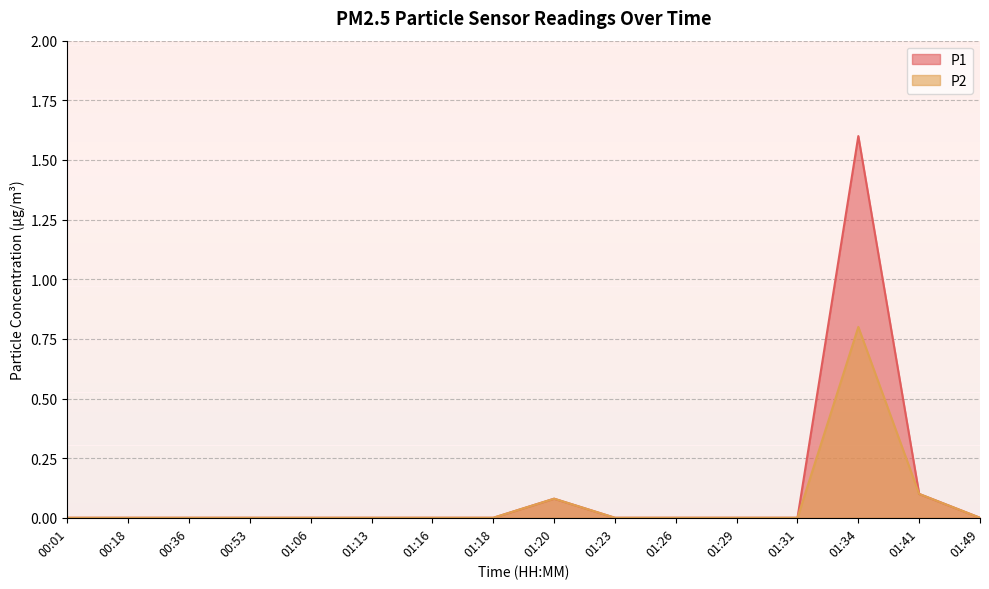

Which category has the highest value across all series?

01:34